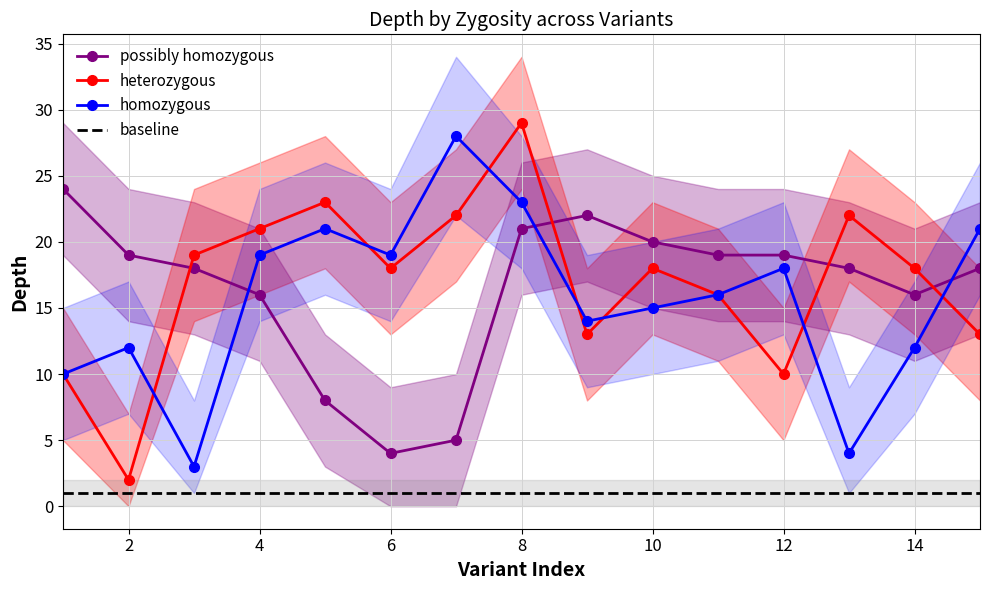

True or false: heterozygous and baseline cross at least once.

False